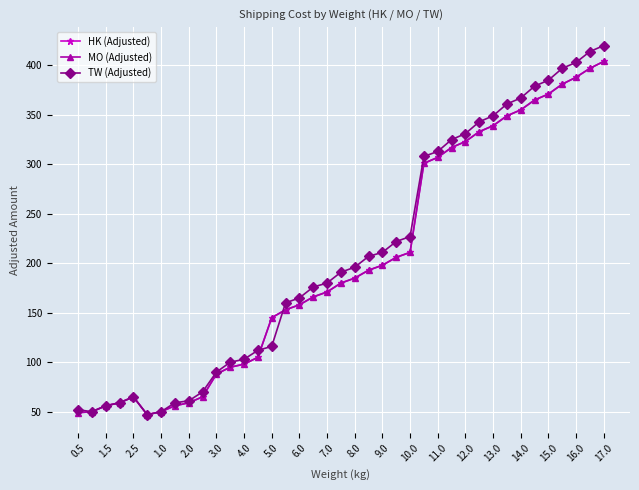

What is the sum of all TW (Adjusted) values?

8120